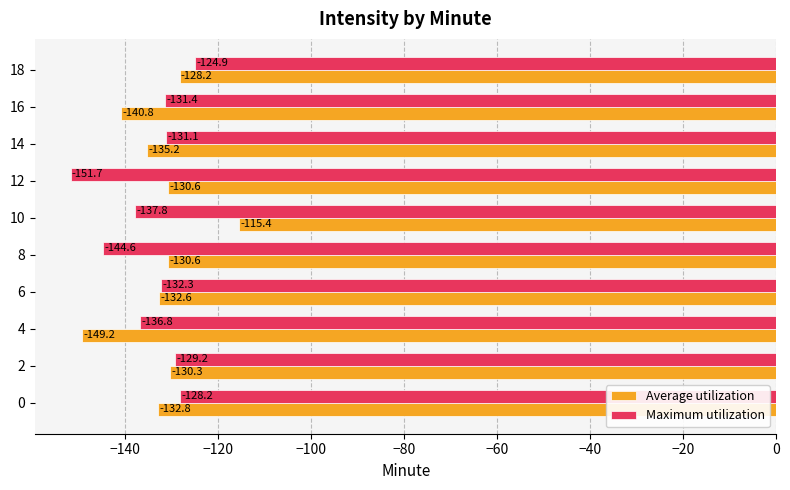

At which label does Maximum utilization reach its minimum?

12